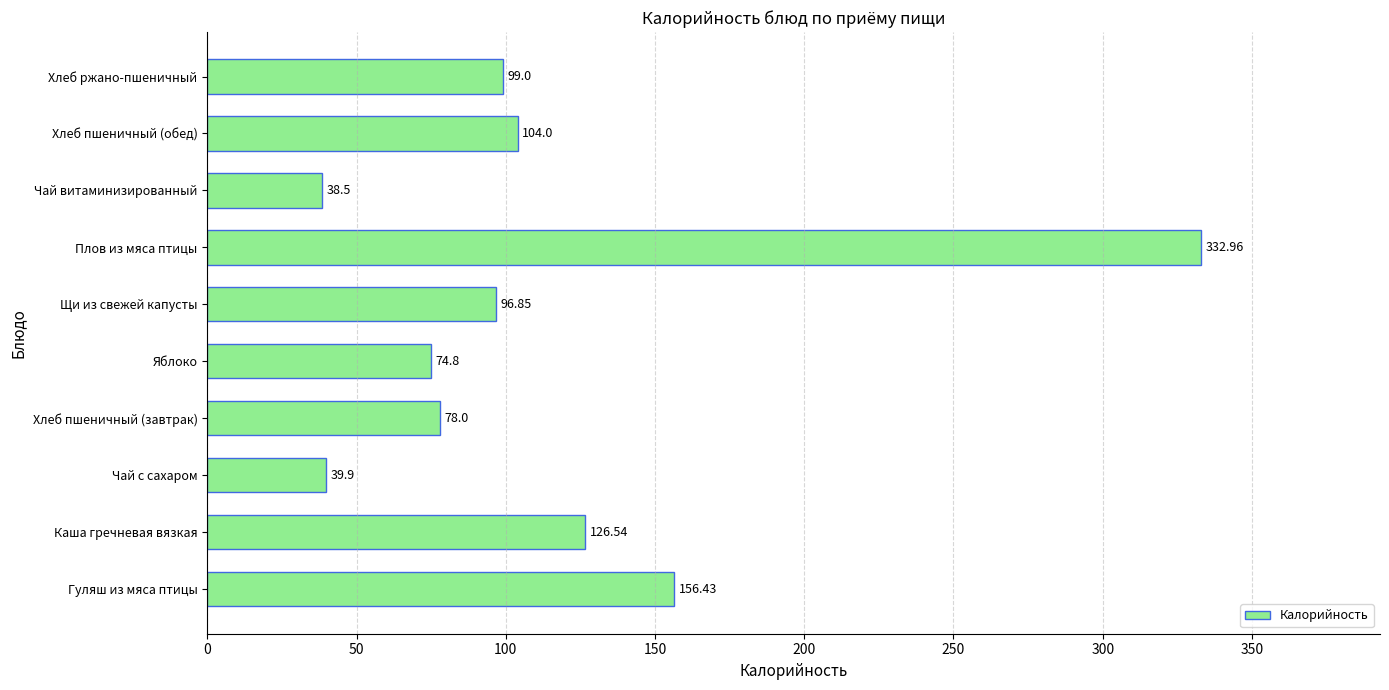

How many bars are there in total?

10